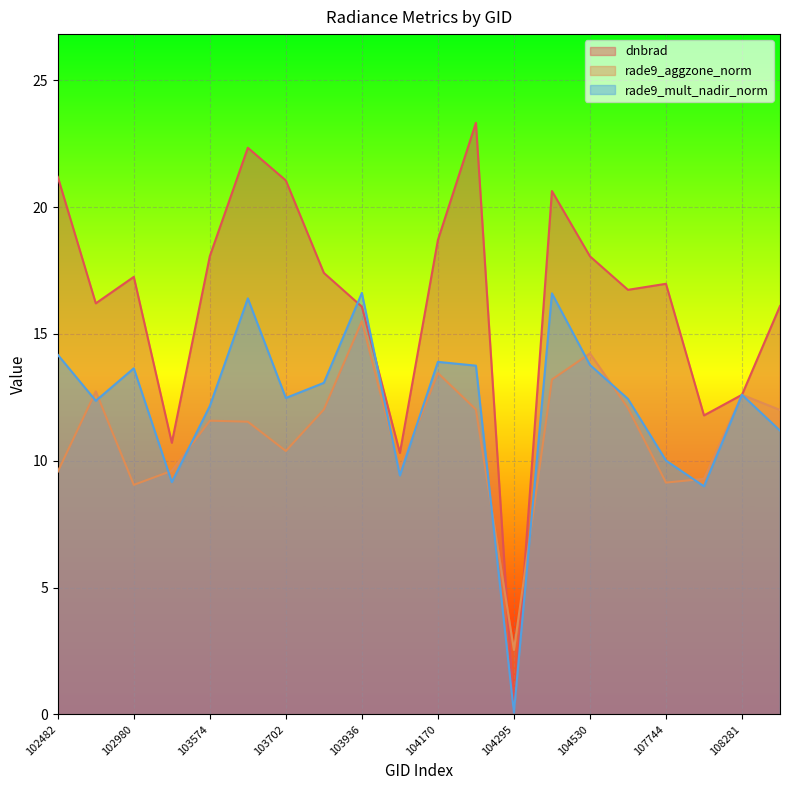

Rank the series at 104530 from highest to lowest value.

dnbrad, rade9_aggzone_norm, rade9_mult_nadir_norm